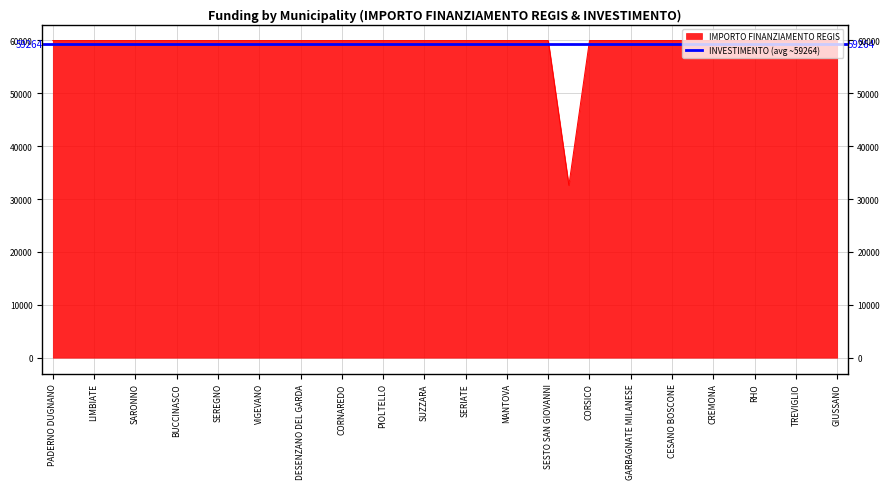

Does the chart display data point markers on the line(s)?

No